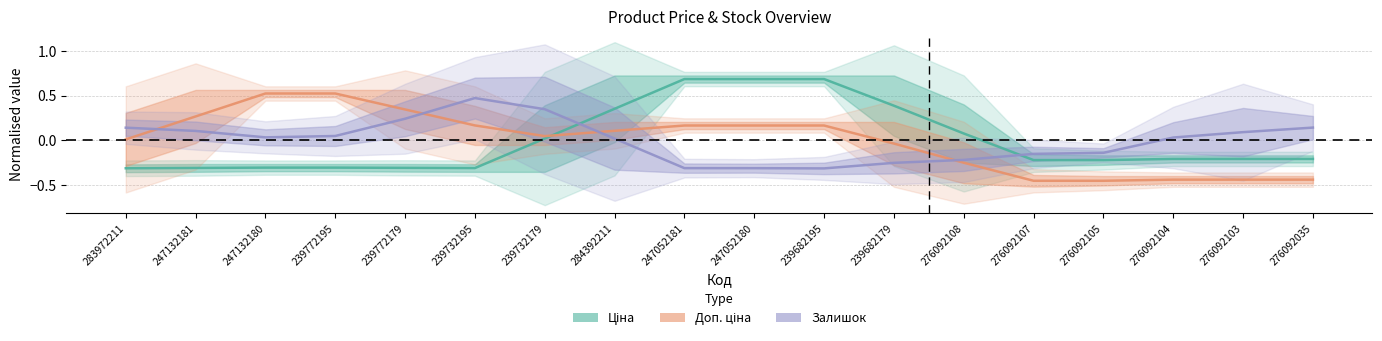

What is the sum of the Ціна values at 247052180 and 239732195?

0.4